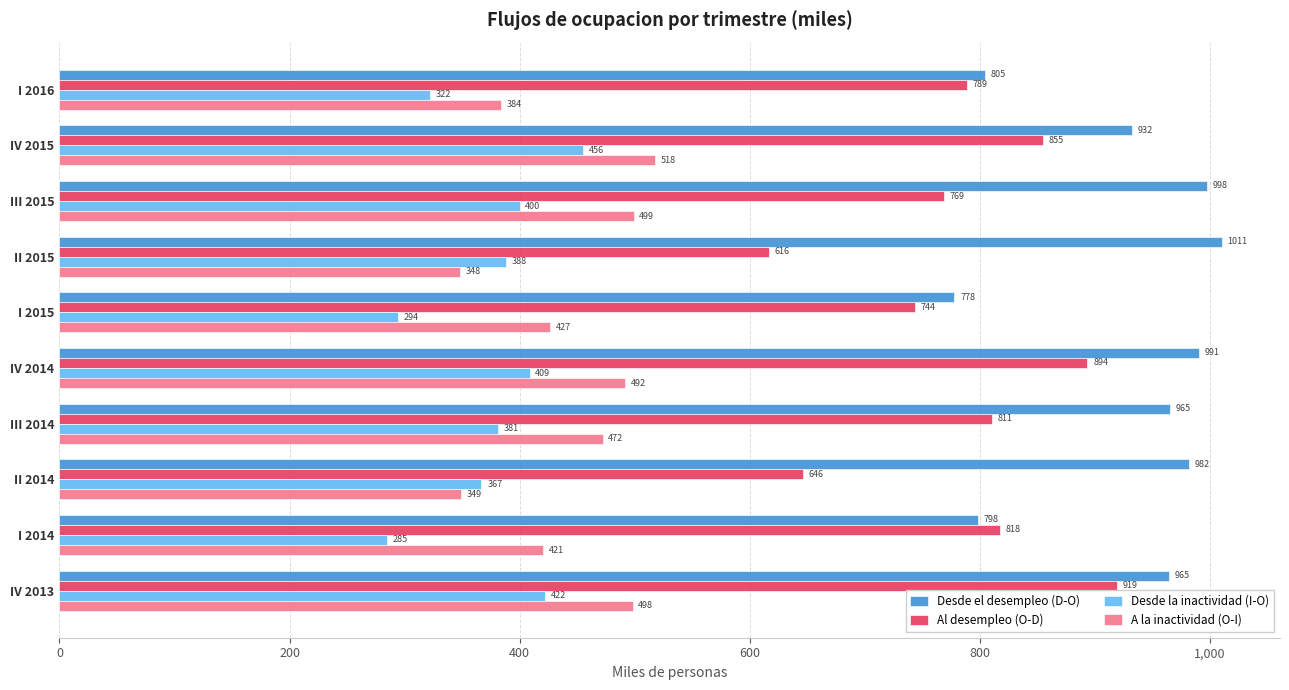

What is the difference between the second highest and second lowest values in the Al desempleo (O-D) series?

247.5